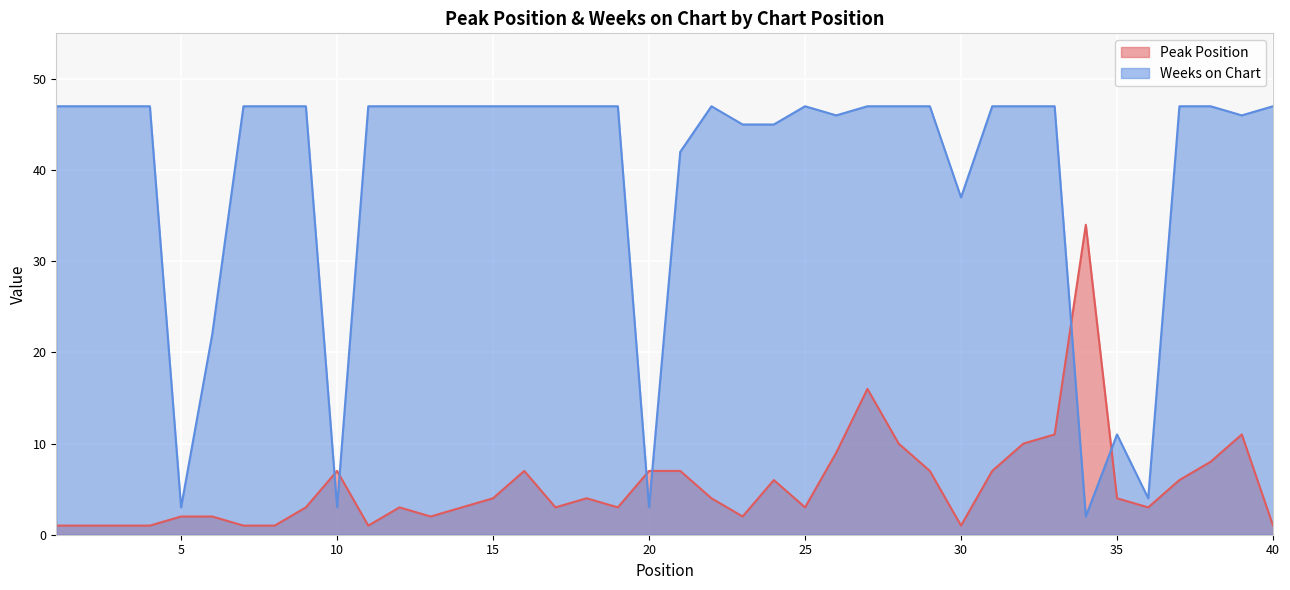

Between which two adjacent categories do Weeks on Chart and Peak Position first intersect?

9 and 10